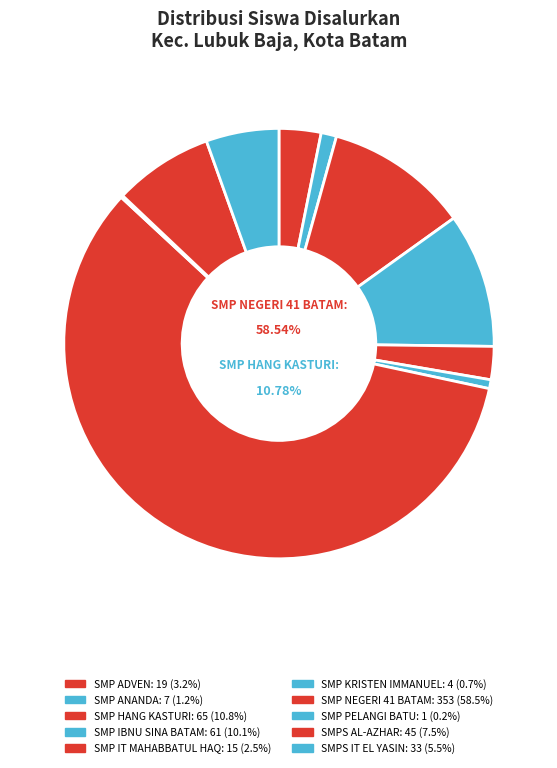

How many slices are in this pie chart?

10